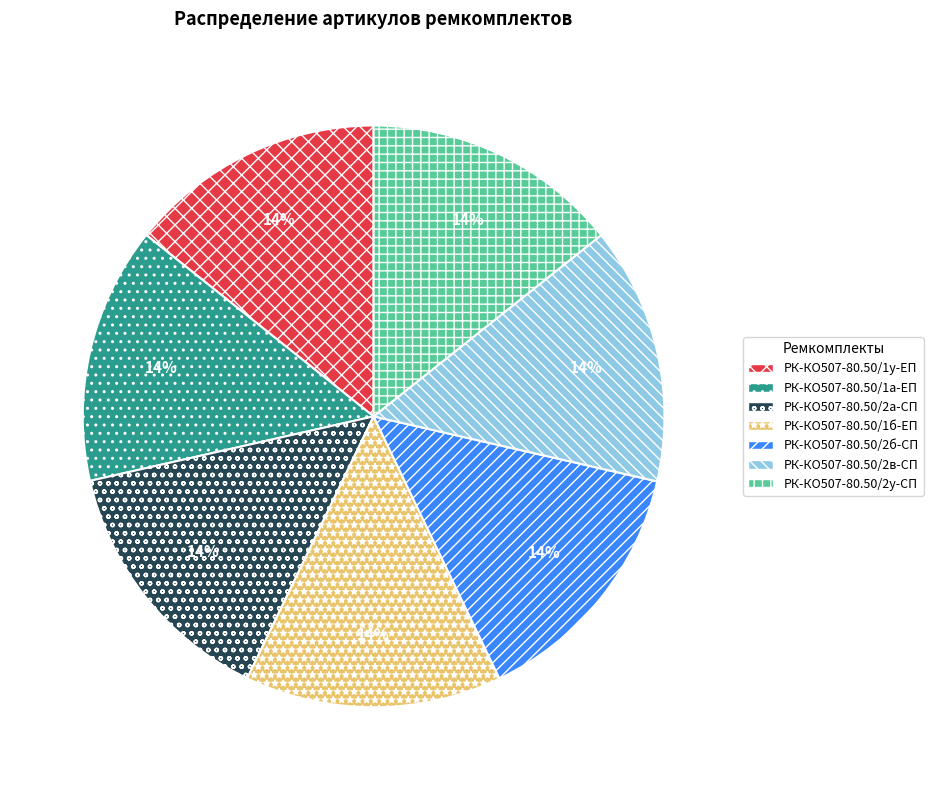

What percentage is the РК-КО507-80.50/1а-ЕП slice, to the nearest percent?

14%